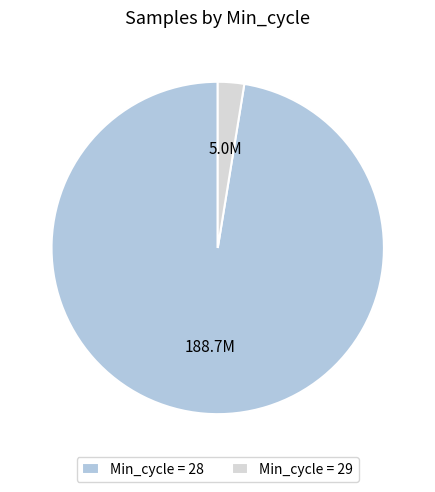

What is the smallest slice in the pie chart?

Min_cycle = 29